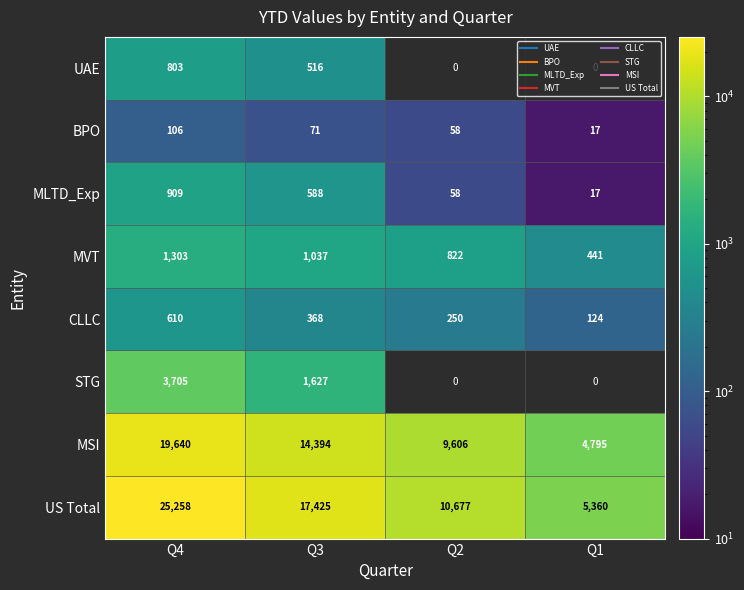

How many data points does each series have?

4